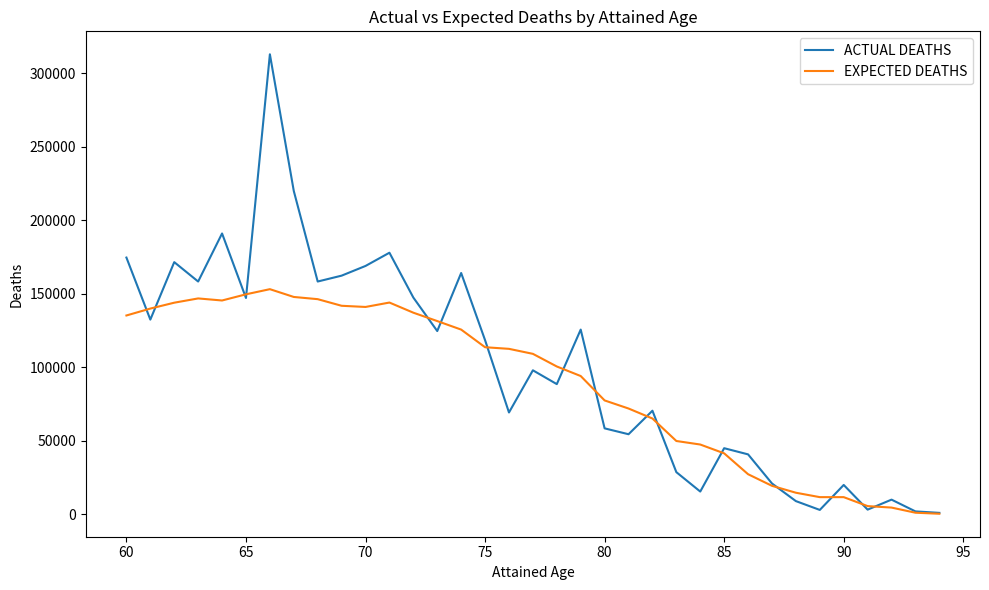

Which series has the largest range (max minus min)?

ACTUAL DEATHS